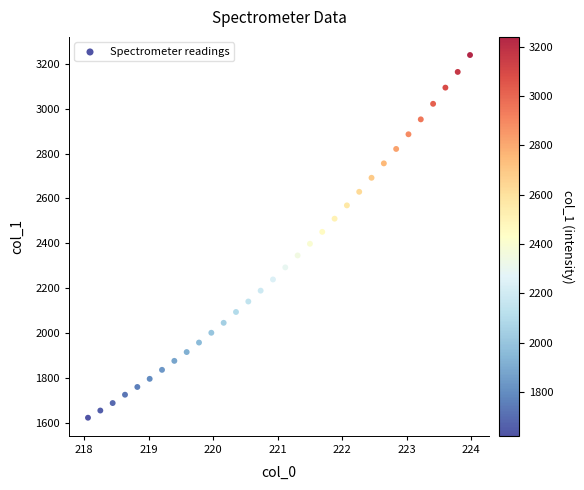

What is the range of X values (max minus min)?

5.9